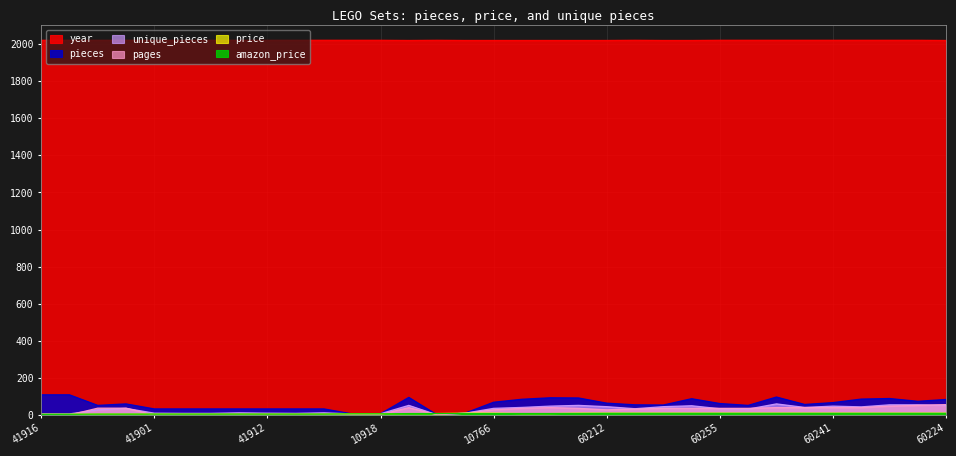

Is it true that pieces equals 88.0 at 60219?

True